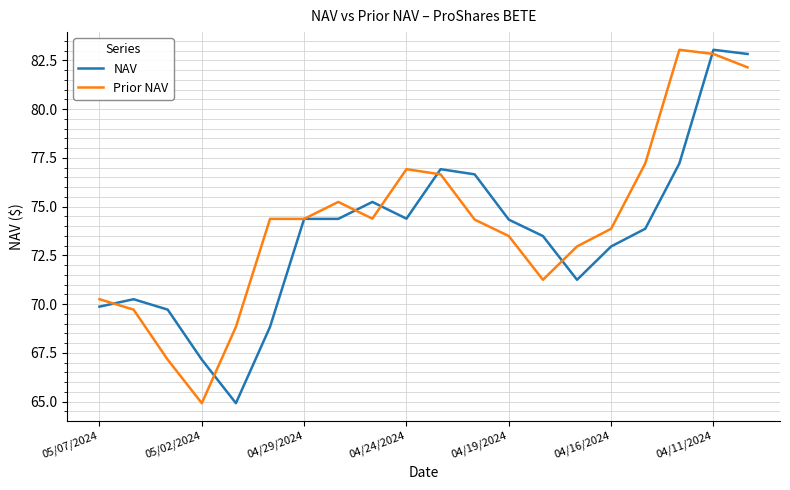

True or false: NAV and Prior NAV intersect in this chart.

True